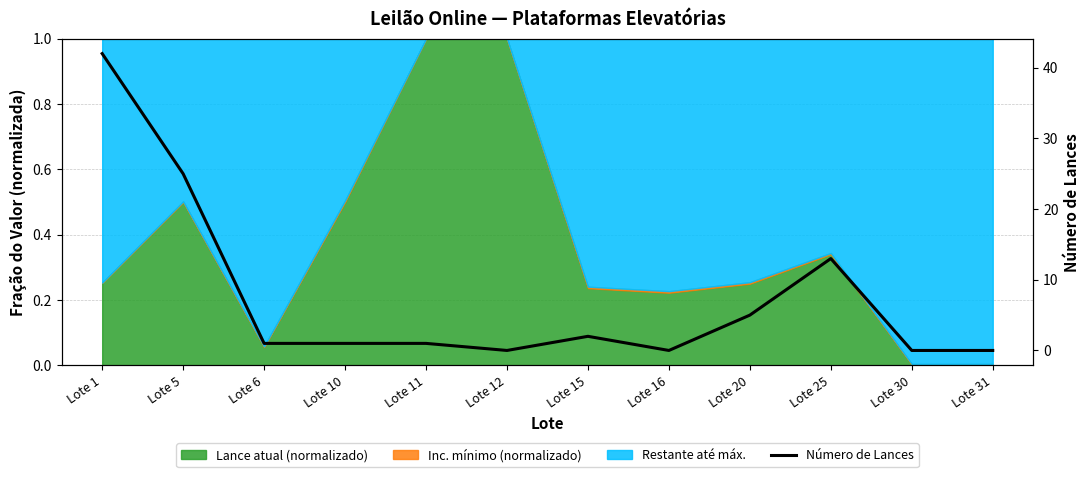

Is it true that the value at Lote 30 is 18?

False